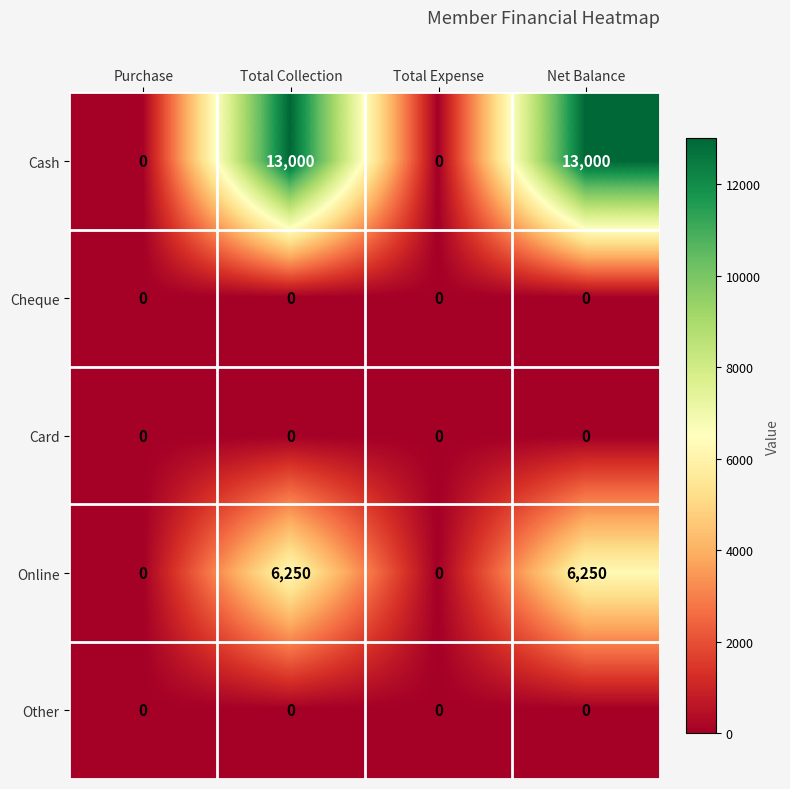

Count the number of categories in the chart.

4